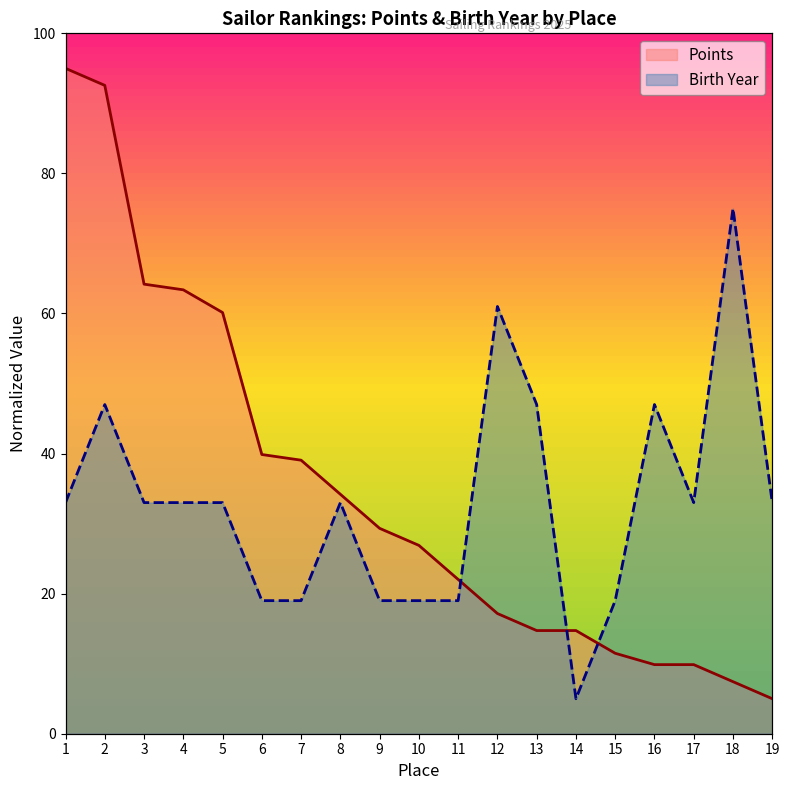

What is the value of the Birth Year point at the 14th from the left?

5.0